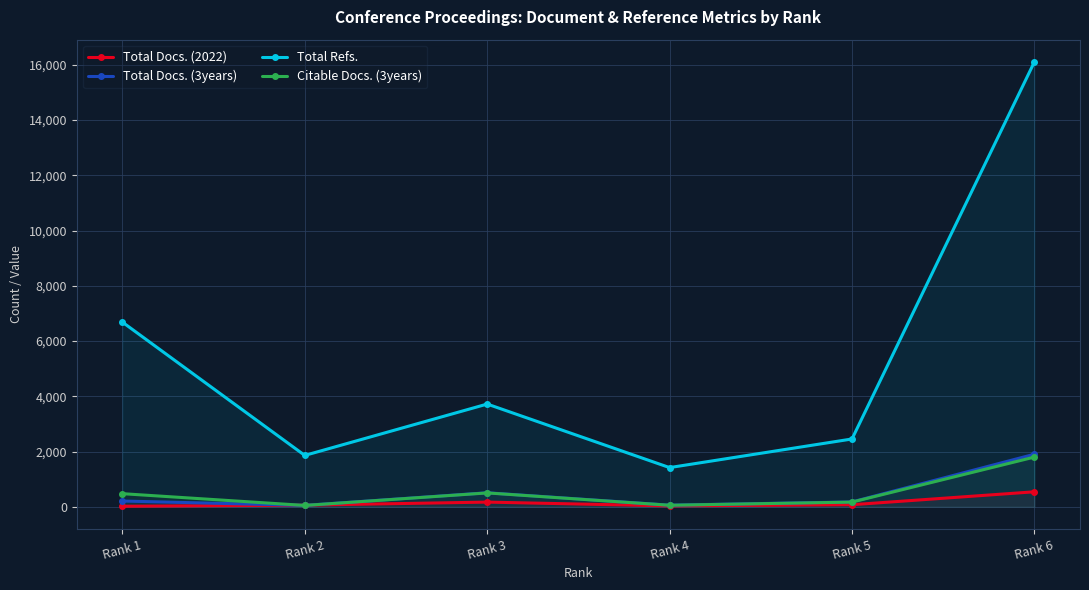

Which label corresponds to the largest value in the chart?

Rank 6